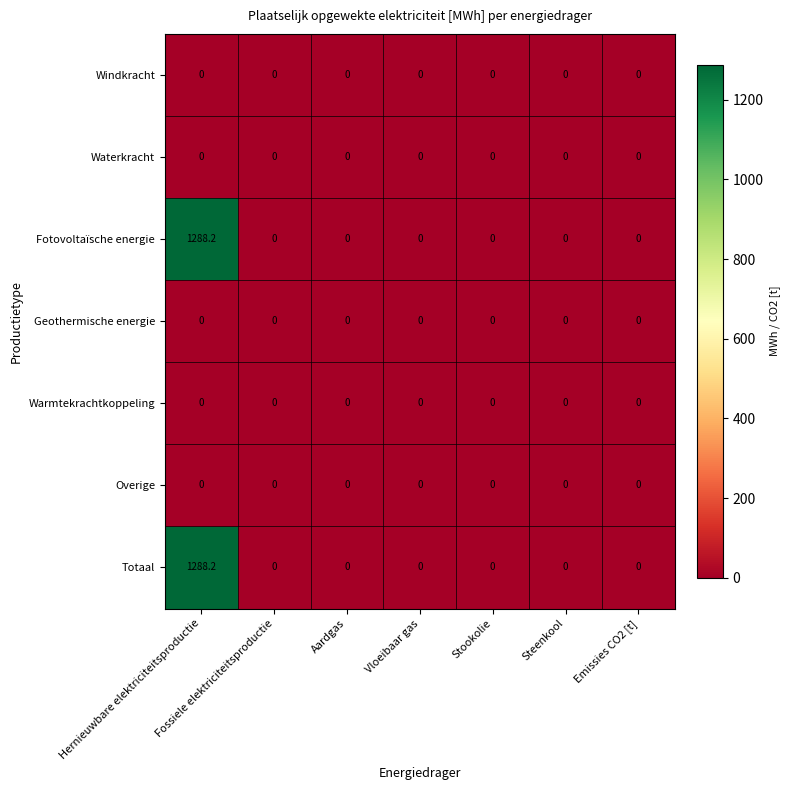

At which category does the chart reach its peak across all series?

Hernieuwbare elektriciteitsproductie